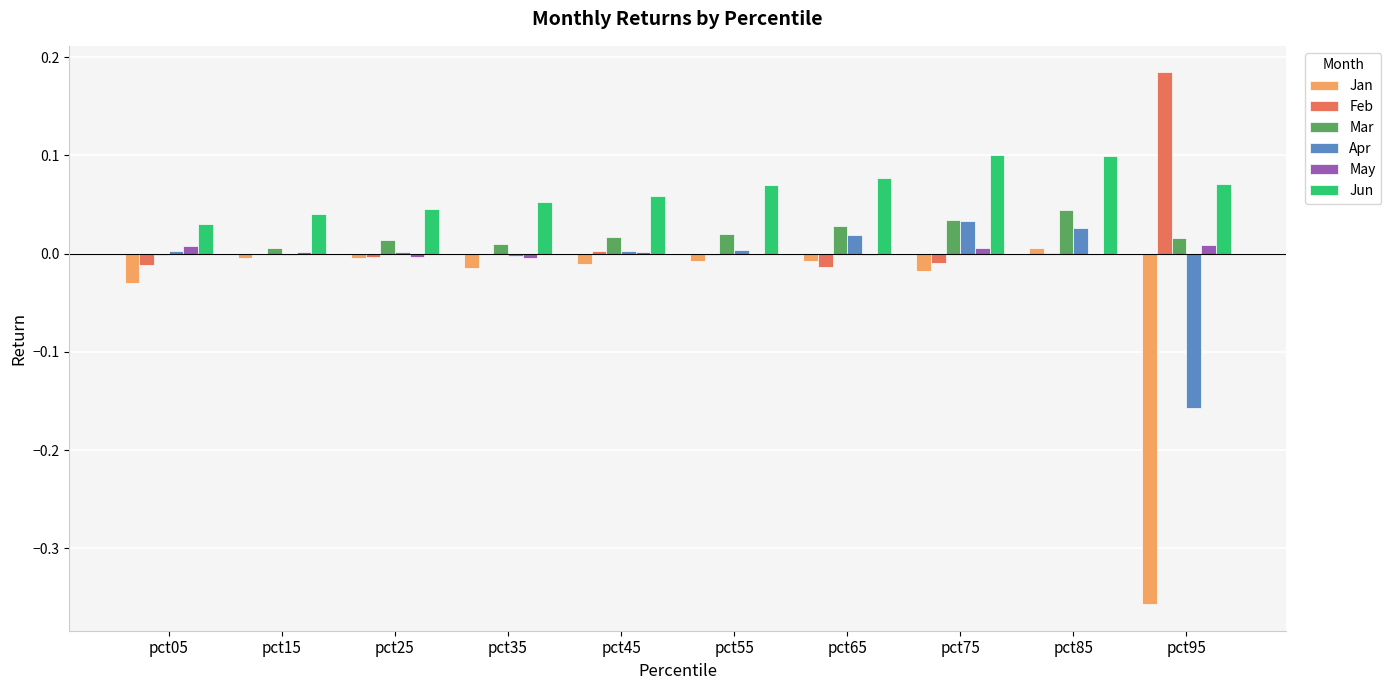

Count the number of categories in the chart.

10